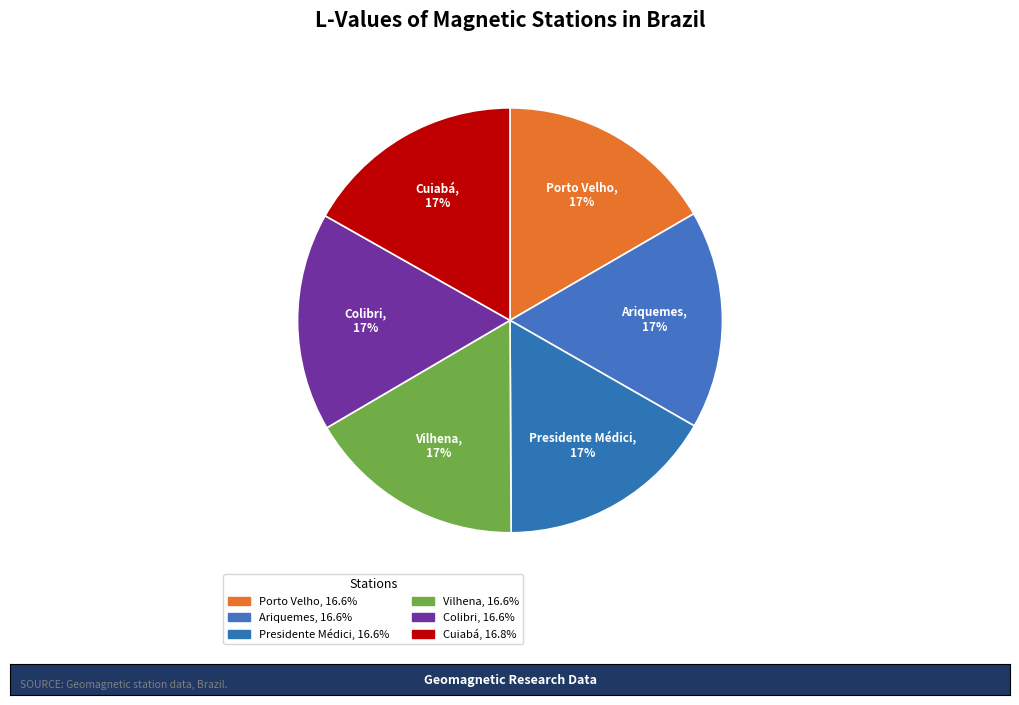

Is Cuiabá the majority of the pie?

No